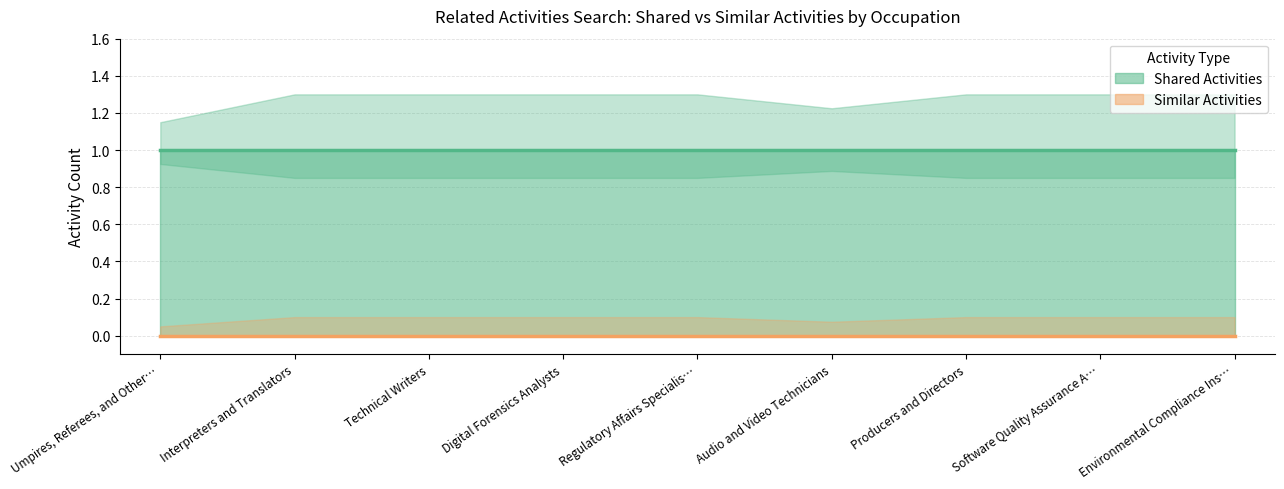

Which category has the lowest value across all series?

Umpires, Referees, and Other Sports Officials